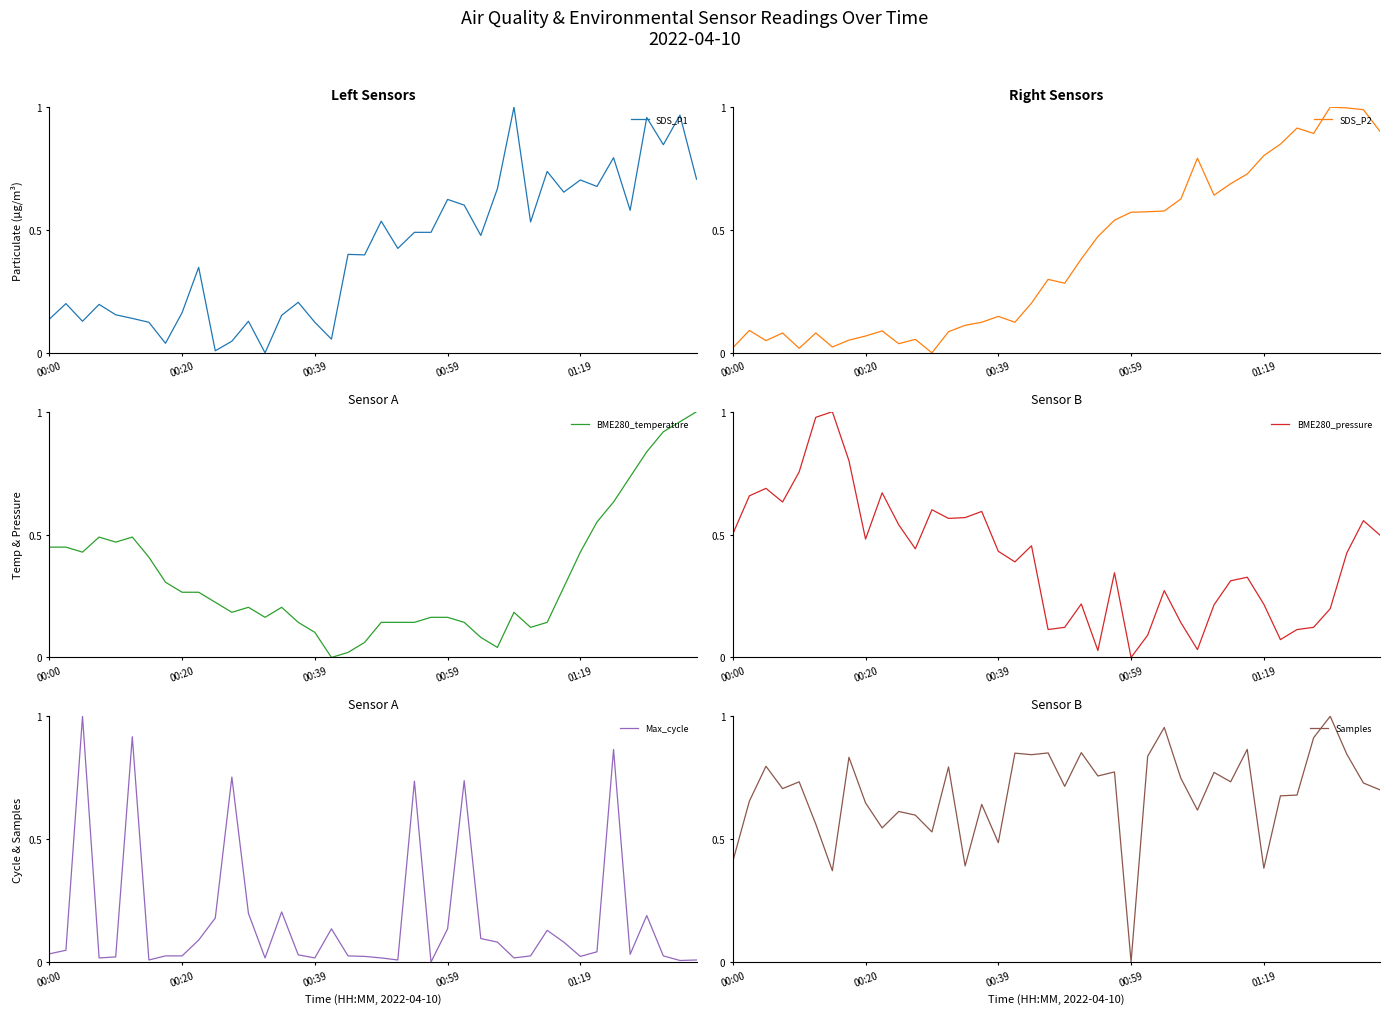

True or false: SDS_P2 and SDS_P1 intersect in this chart.

True